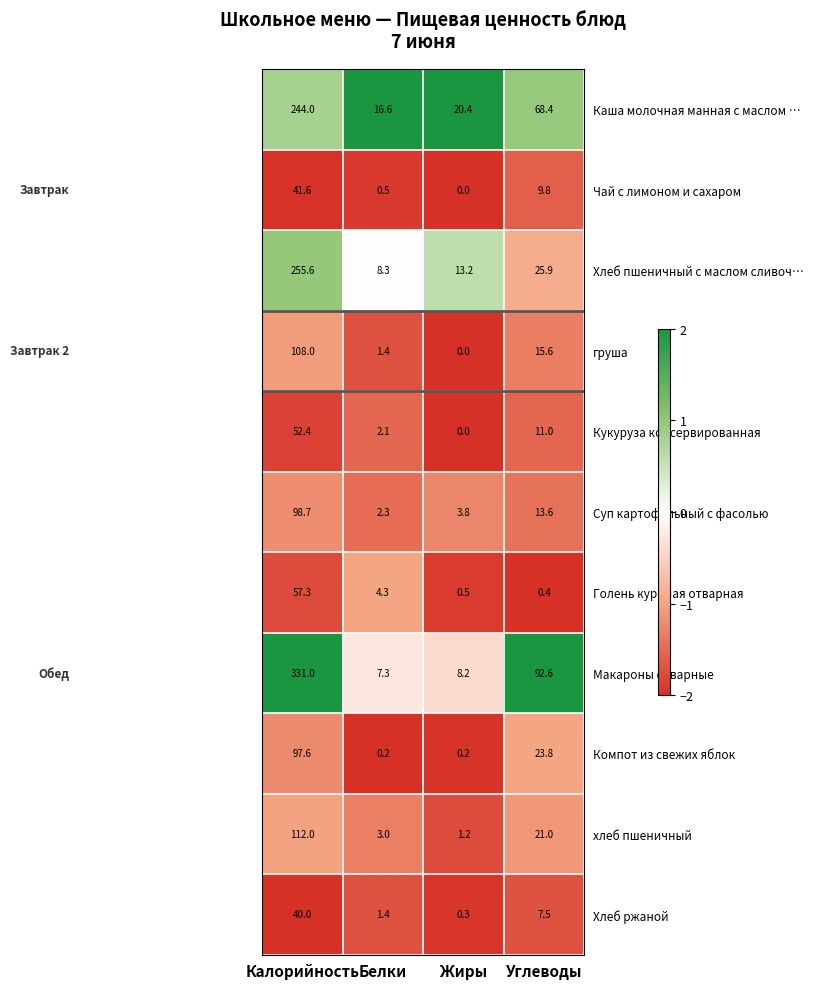

The value of хлеб пшеничный at Жиры is 1.2. True or false?

True